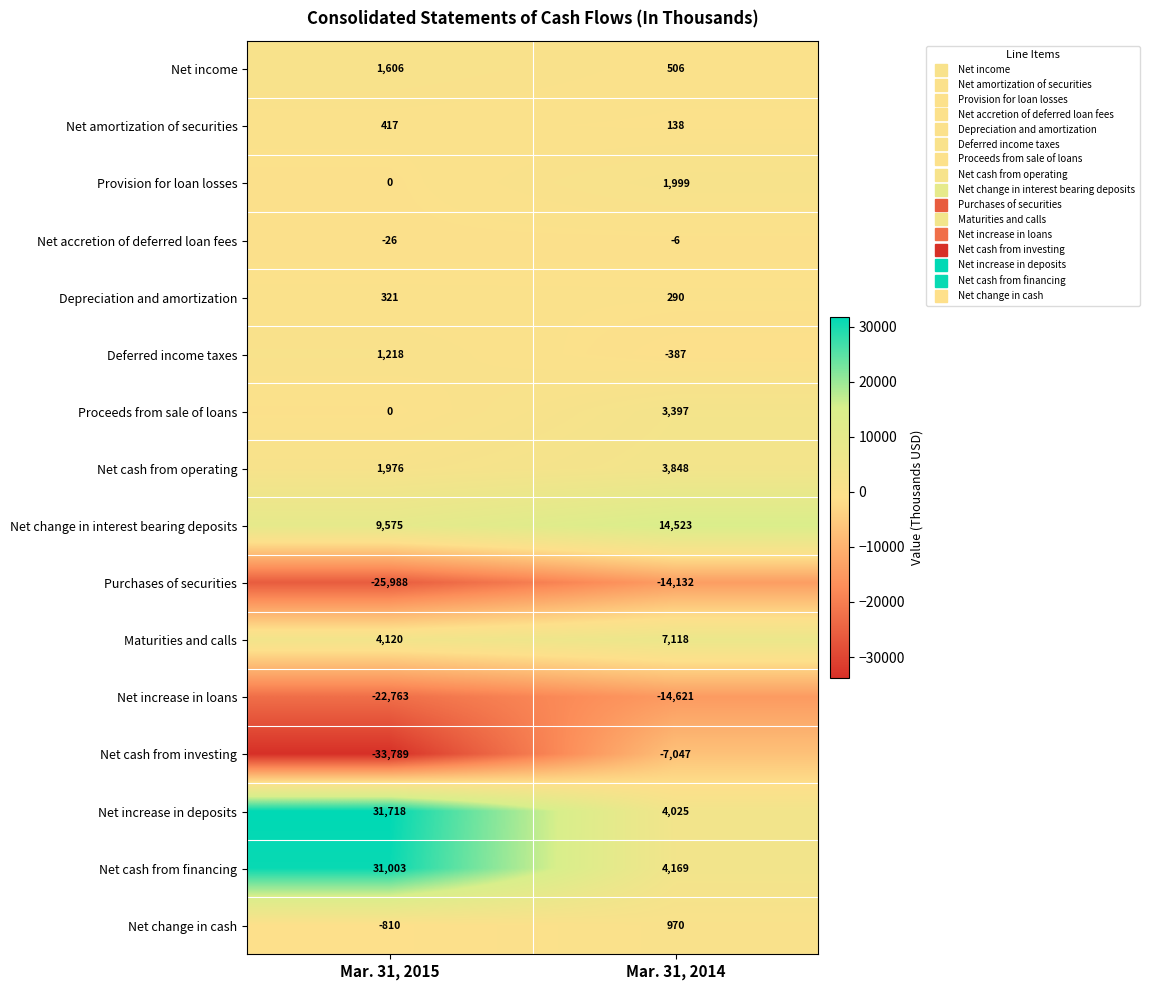

What value does the Net increase in loans series have at Mar. 31, 2014, to the nearest 10?

-14620